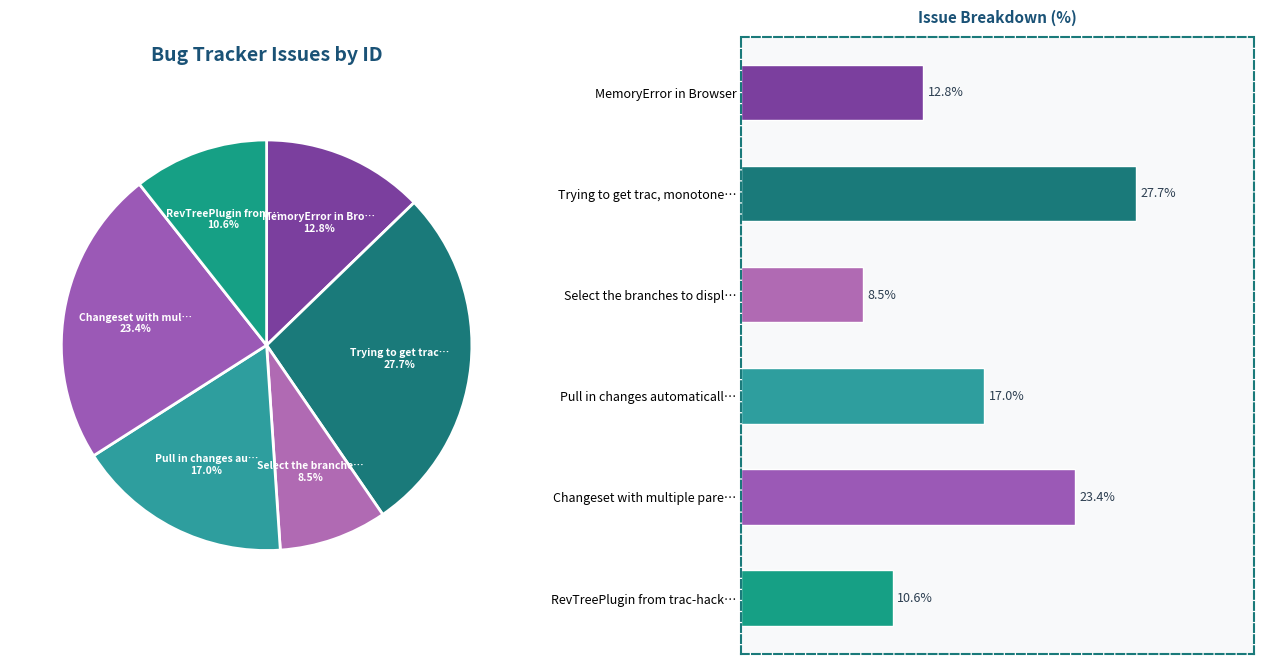

Is there any slice that represents more than half of the pie?

No